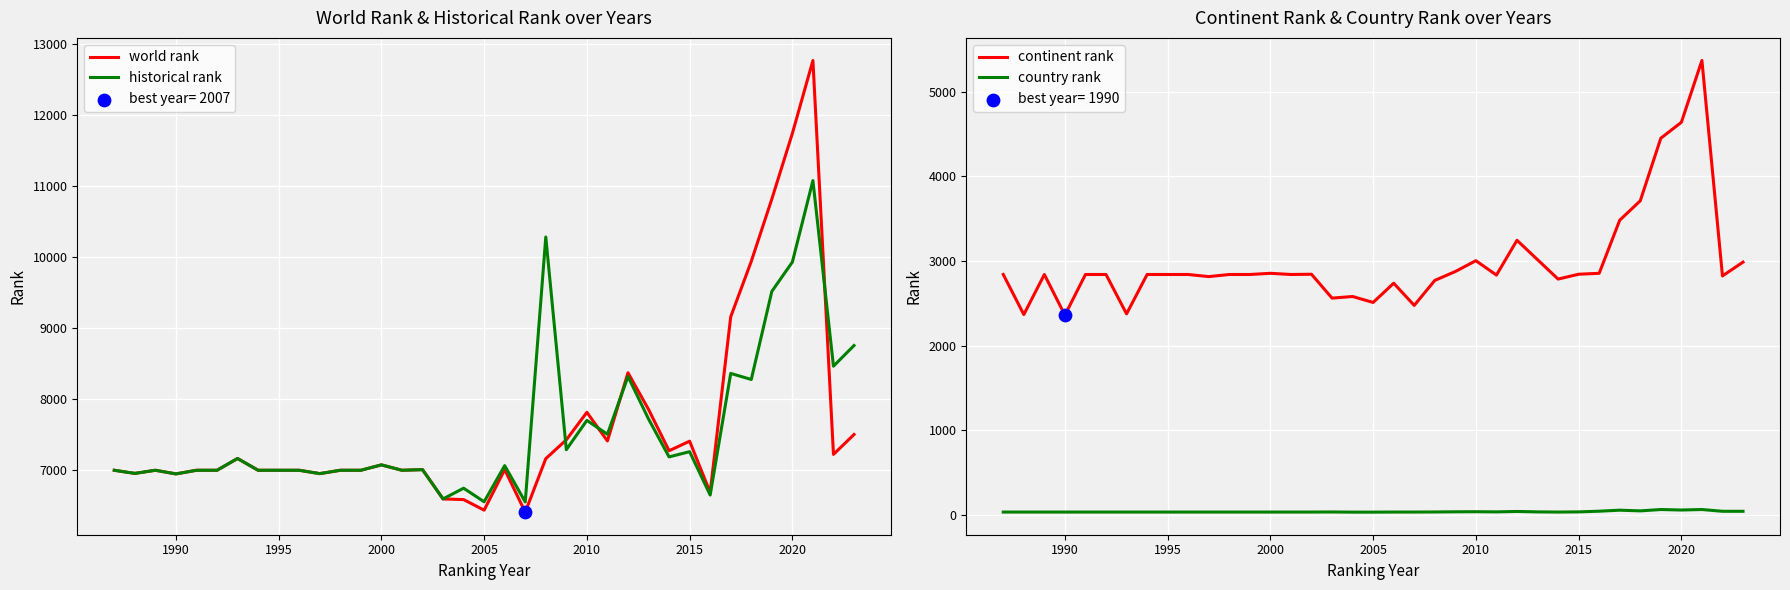

Which series reaches the maximum Y coordinate?

world rank